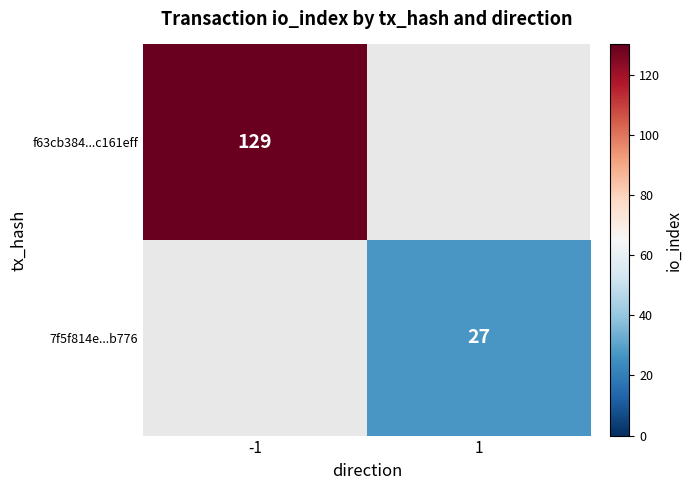

Which label corresponds to the largest value in the chart?

-1